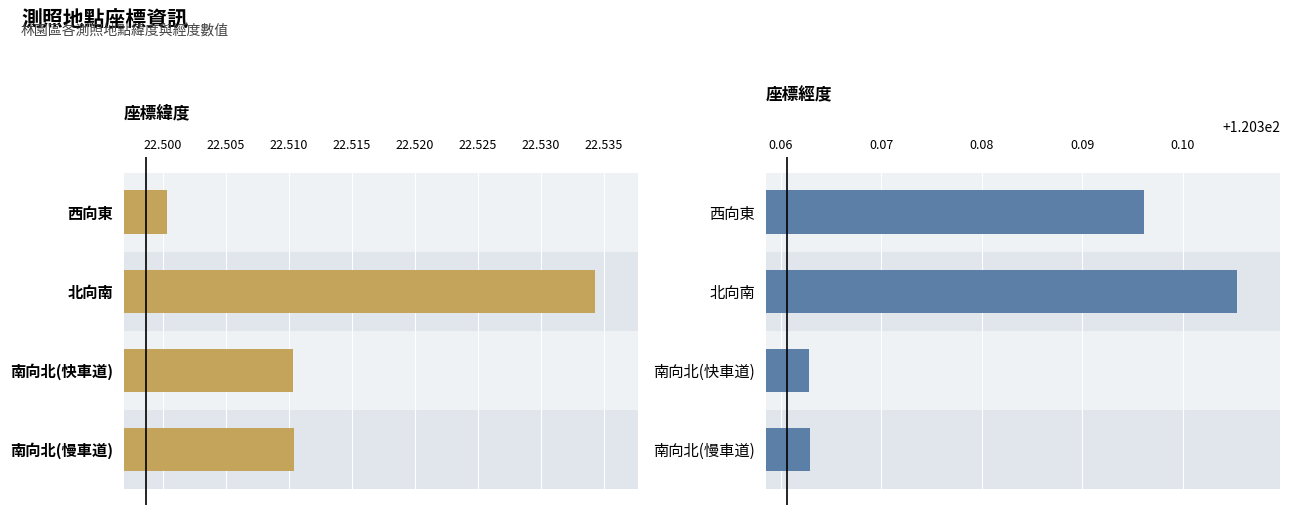

Are the bars horizontal?

Yes